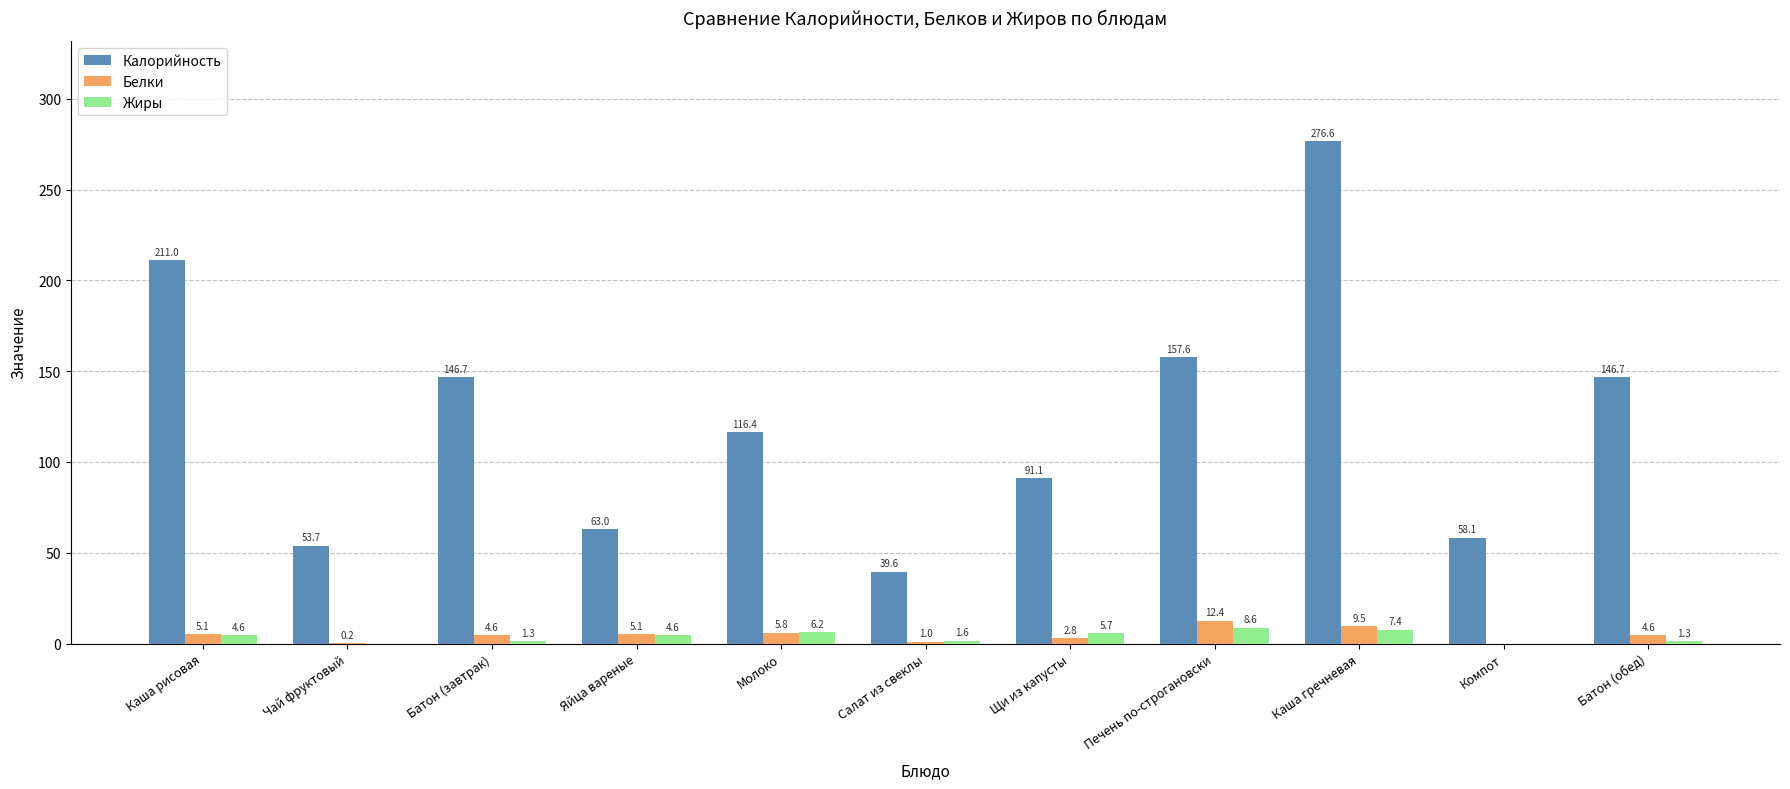

Which series has the largest range (max minus min)?

Калорийность